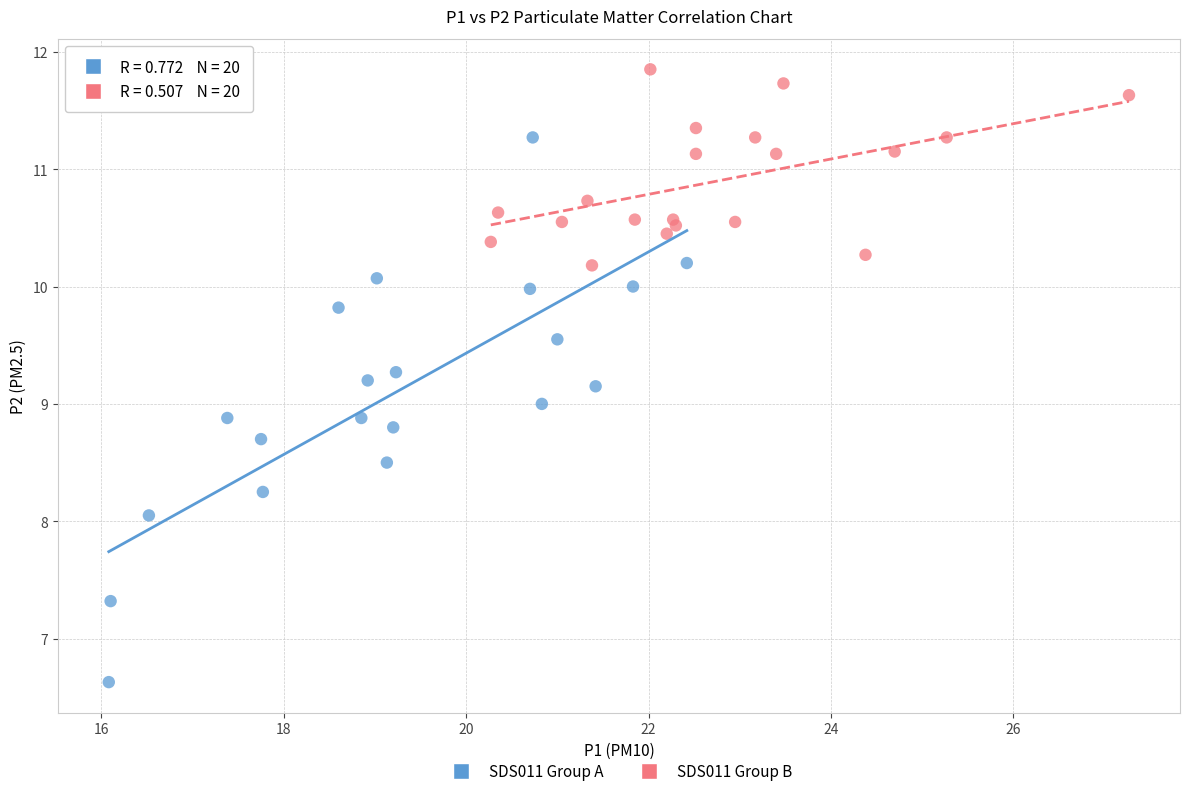

Which series contains the highest Y value?

SDS011 Group B